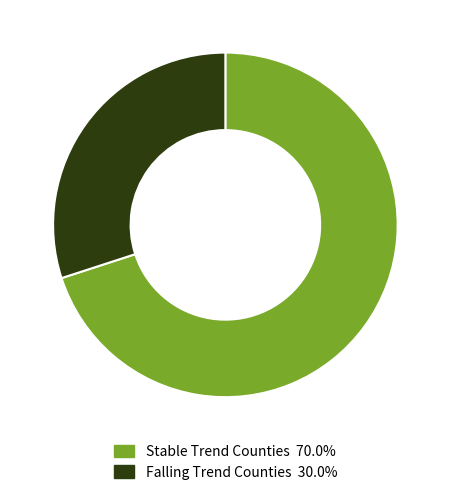

Is there a majority slice in this chart?

Yes